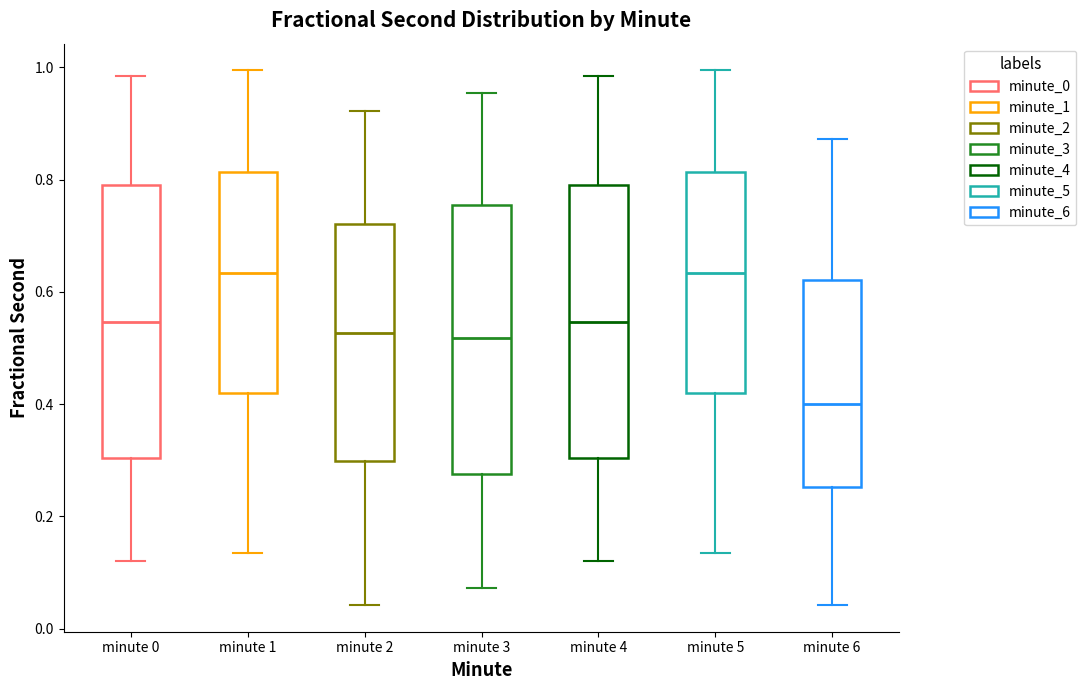

Where does the lower whisker of the box for minute 4 end on the y-axis? The values are not printed on the chart, so give them approximately, as read against the axis.

0.12